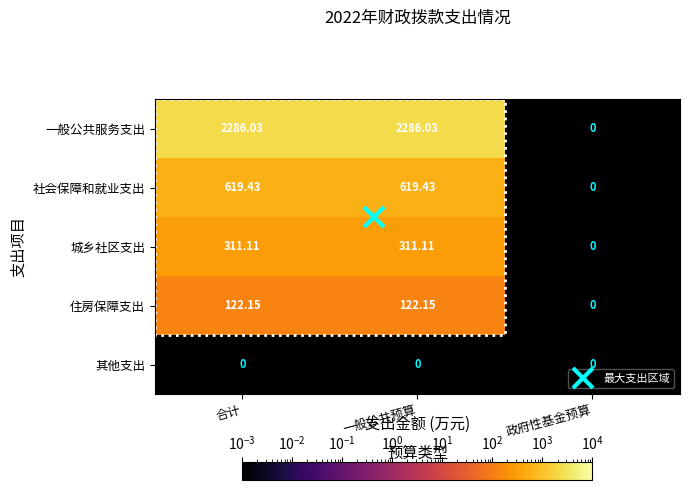

Is the value of 住房保障支出 at 一般公共预算 greater than the value of 一般公共服务支出 at 一般公共预算?

No